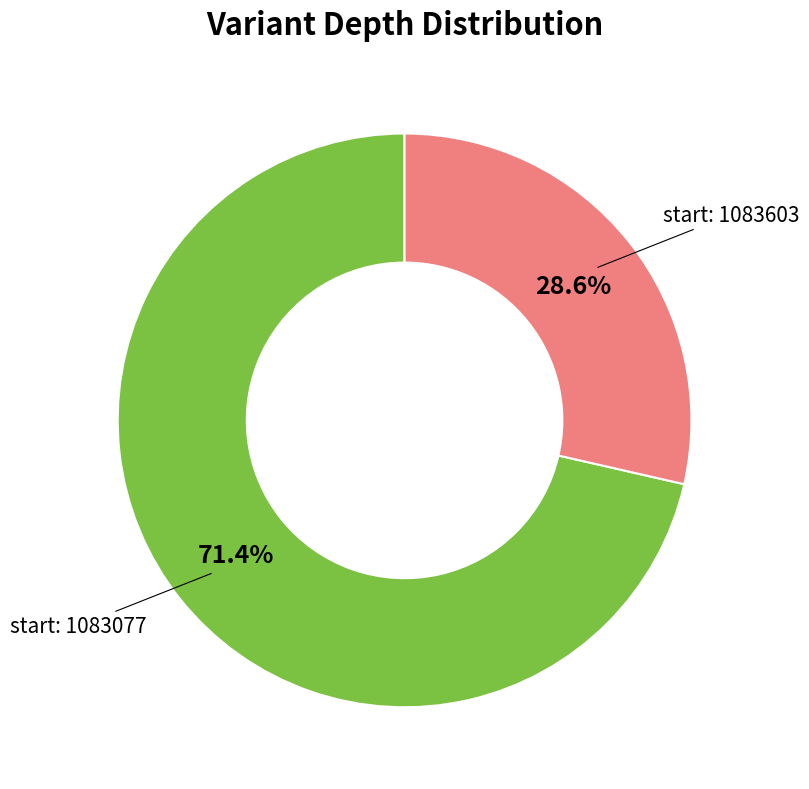

How many segments does this pie chart have?

2